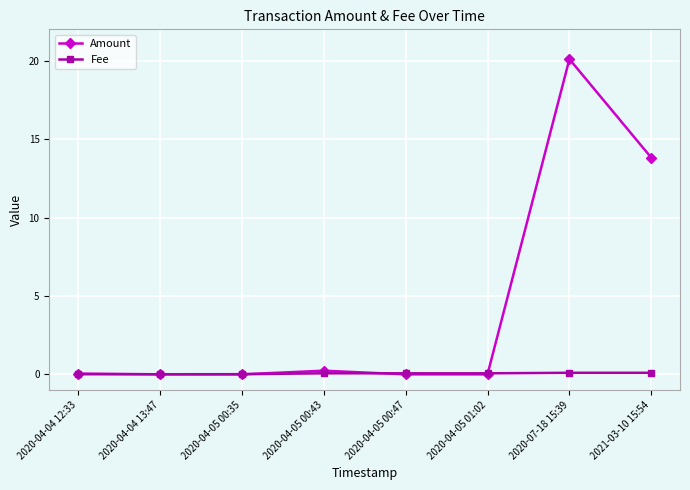

True or false: Amount has more than 0 points higher than both neighbors.

True